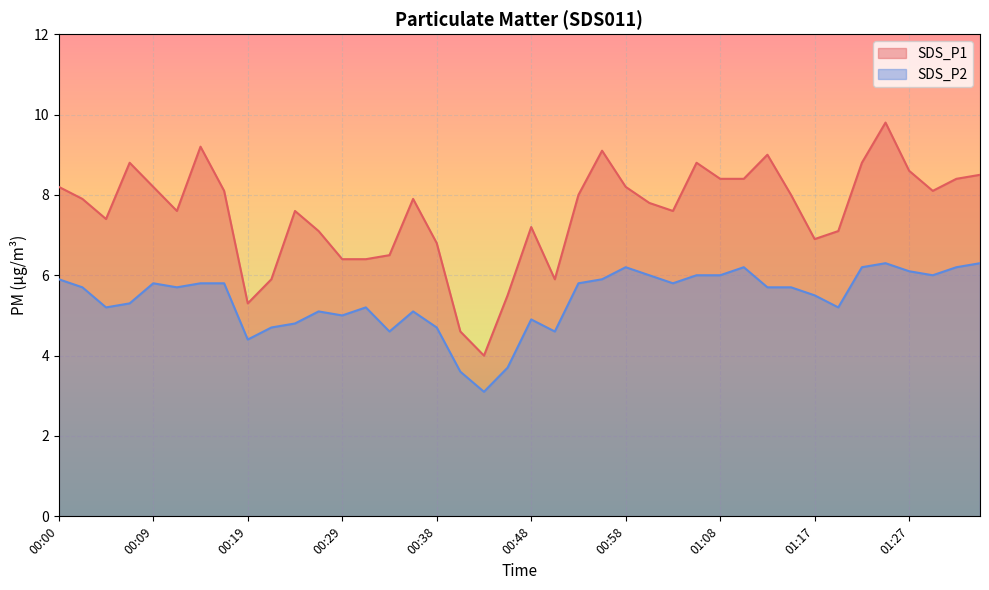

Does the chart display data point markers on the line(s)?

No